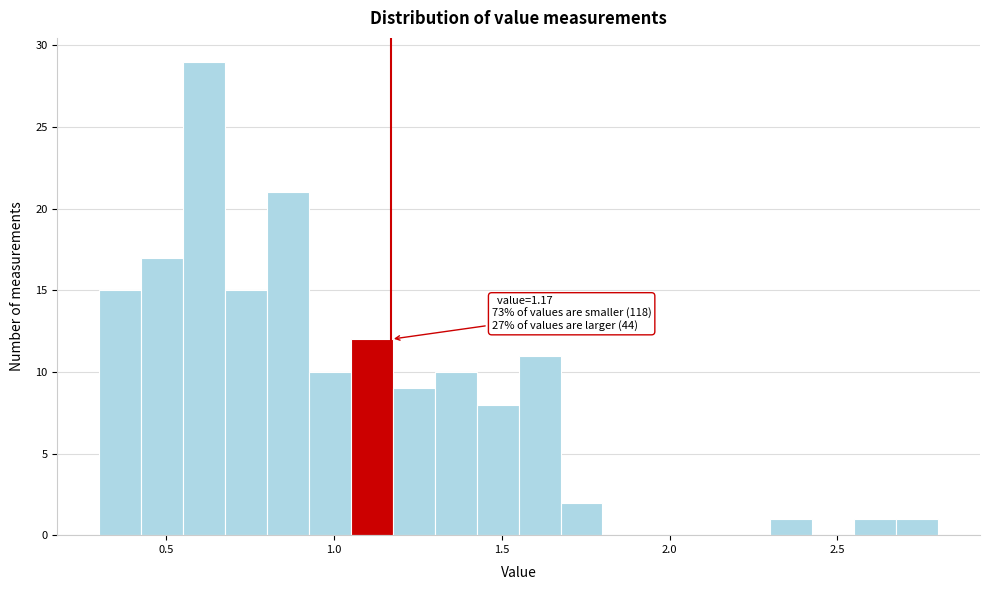

Read against the x-axis, roughly where is the centre of the tallest bar?

0.60